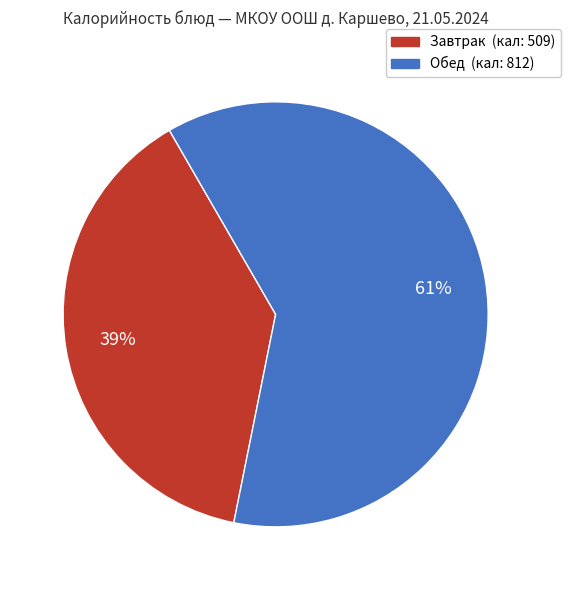

To the nearest percent, what is the average slice percentage?

50%